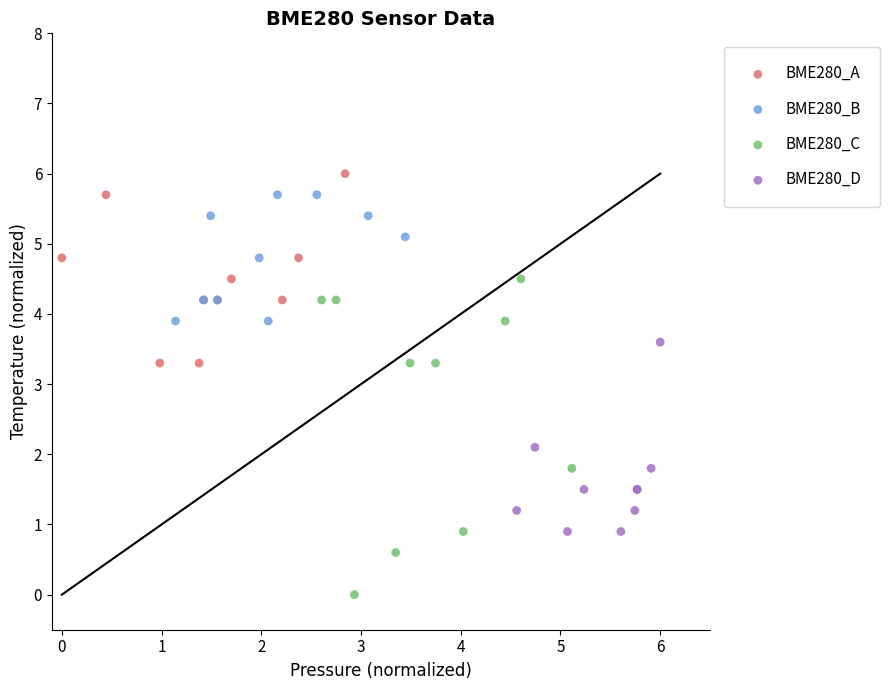

What are all the series names shown in the legend?

BME280_A, BME280_B, BME280_C, BME280_D